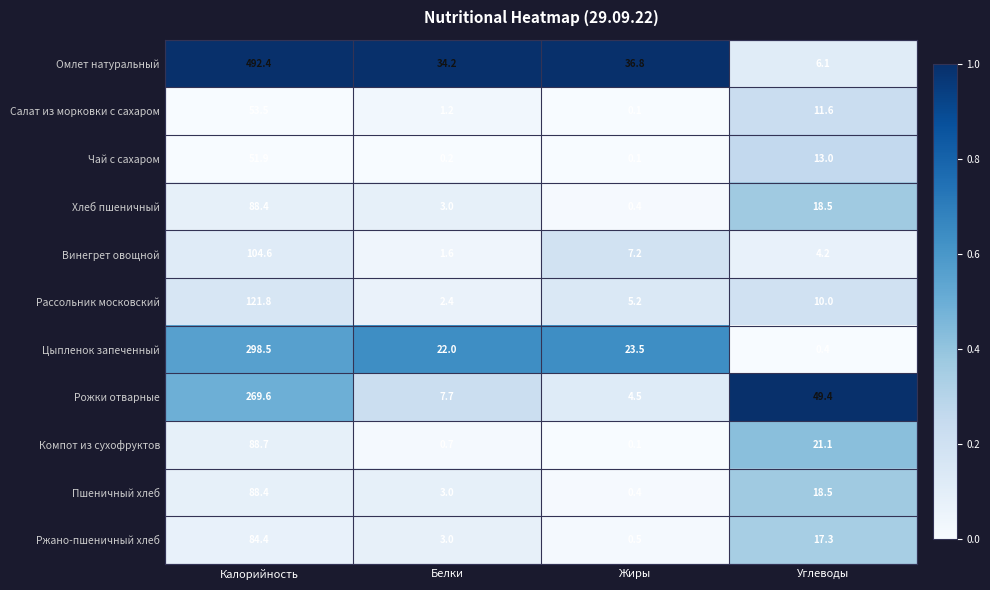

What is the sum of all Хлеб пшеничный values?

110.3